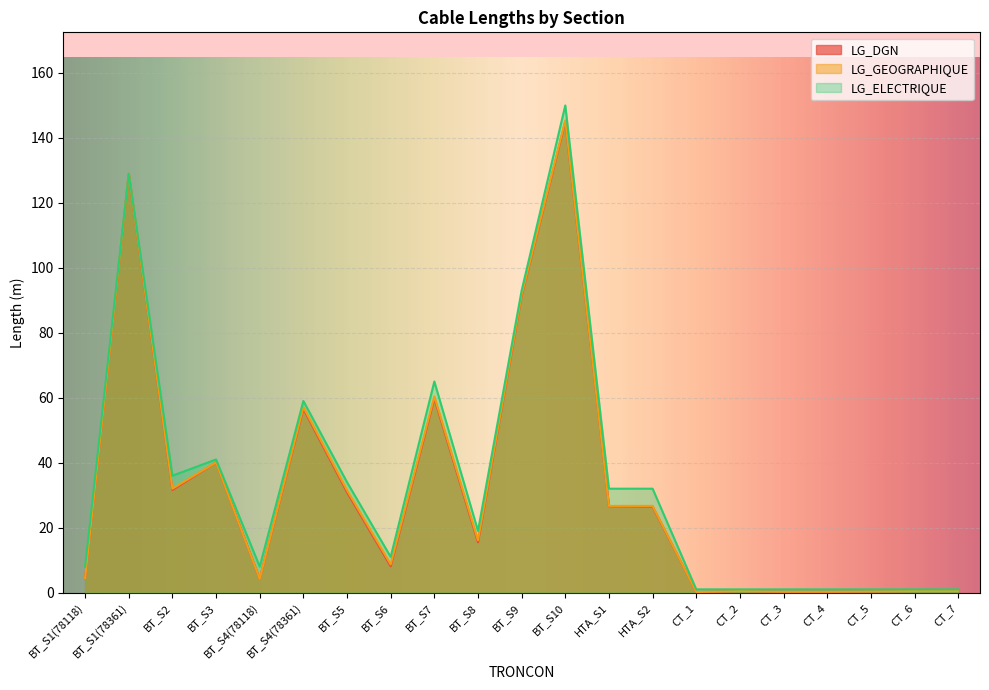

Which series has the largest total across all categories?

LG_ELECTRIQUE